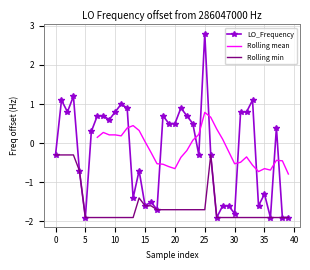

Is it true that the value at 20 is 0.5?

True